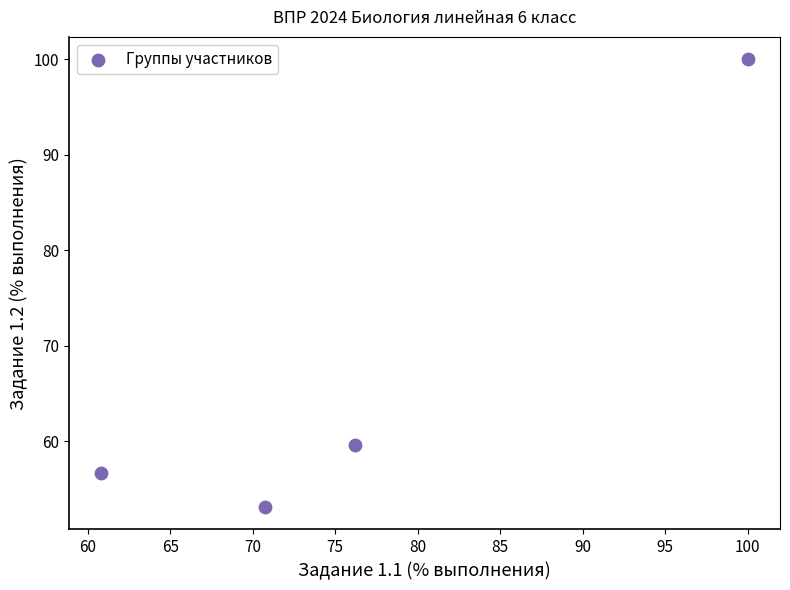

What Y value in the scatter plot is closest to 76?

59.6